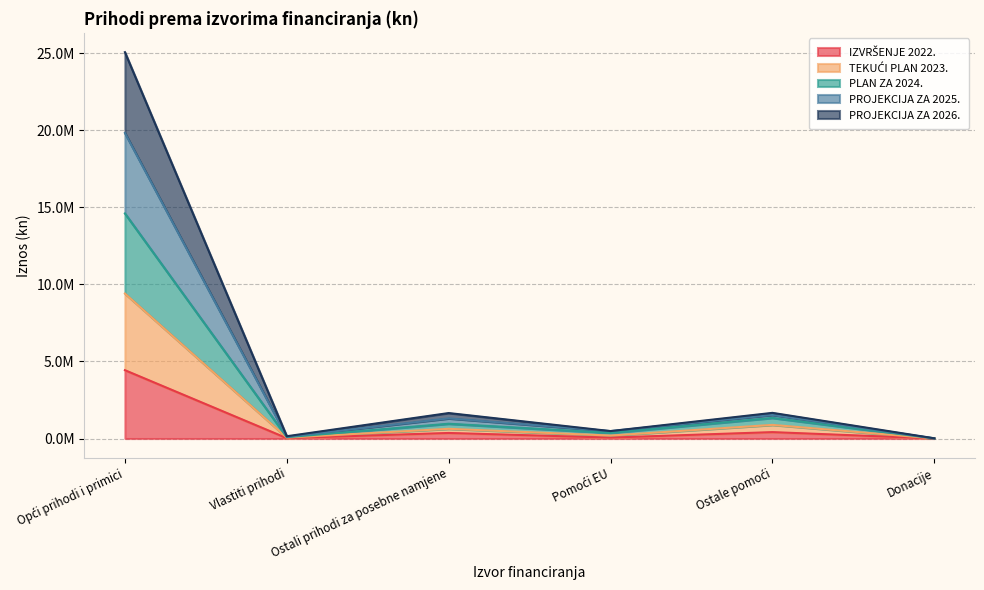

True or false: IZVRŠENJE 2022. and PROJEKCIJA ZA 2026. cross at least once.

False